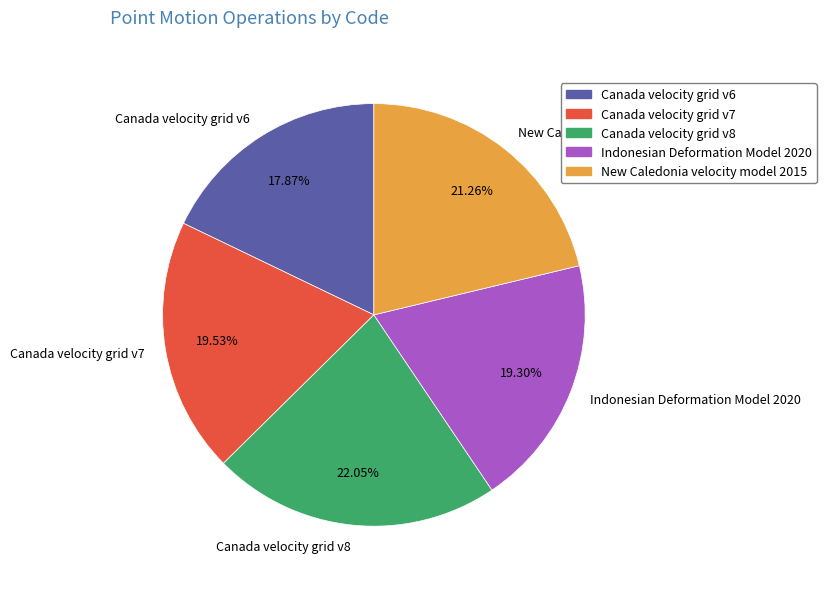

What is the ratio of the value at Indonesian Deformation Model 2020 to the value at Canada velocity grid v7?

1.0